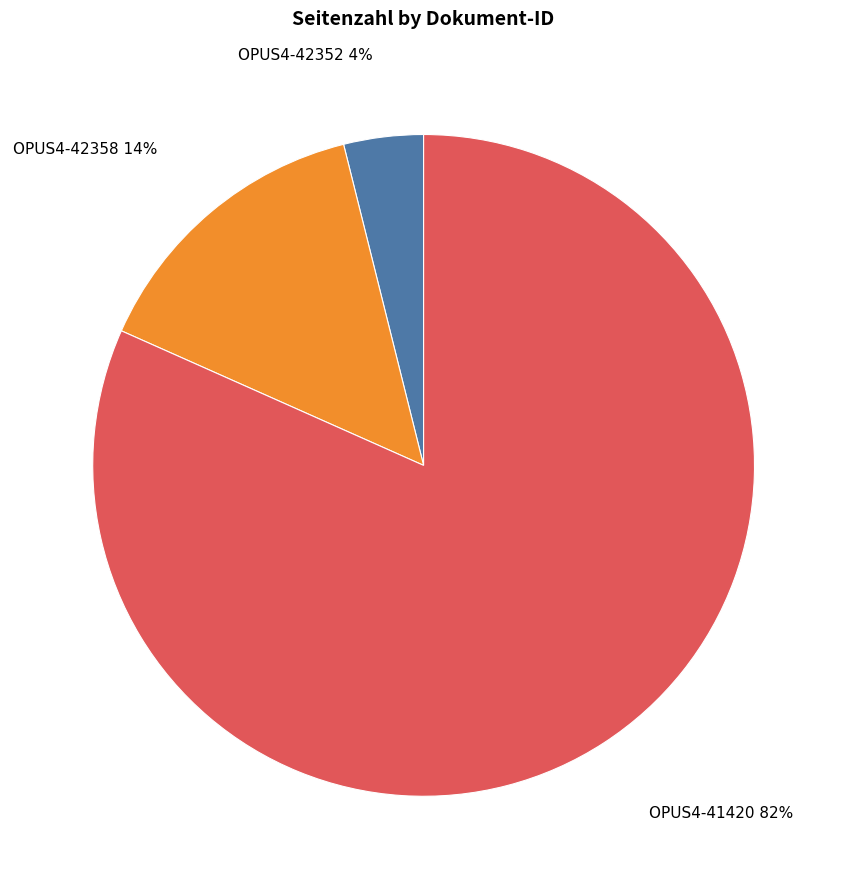

Does any single category account for the majority?

Yes